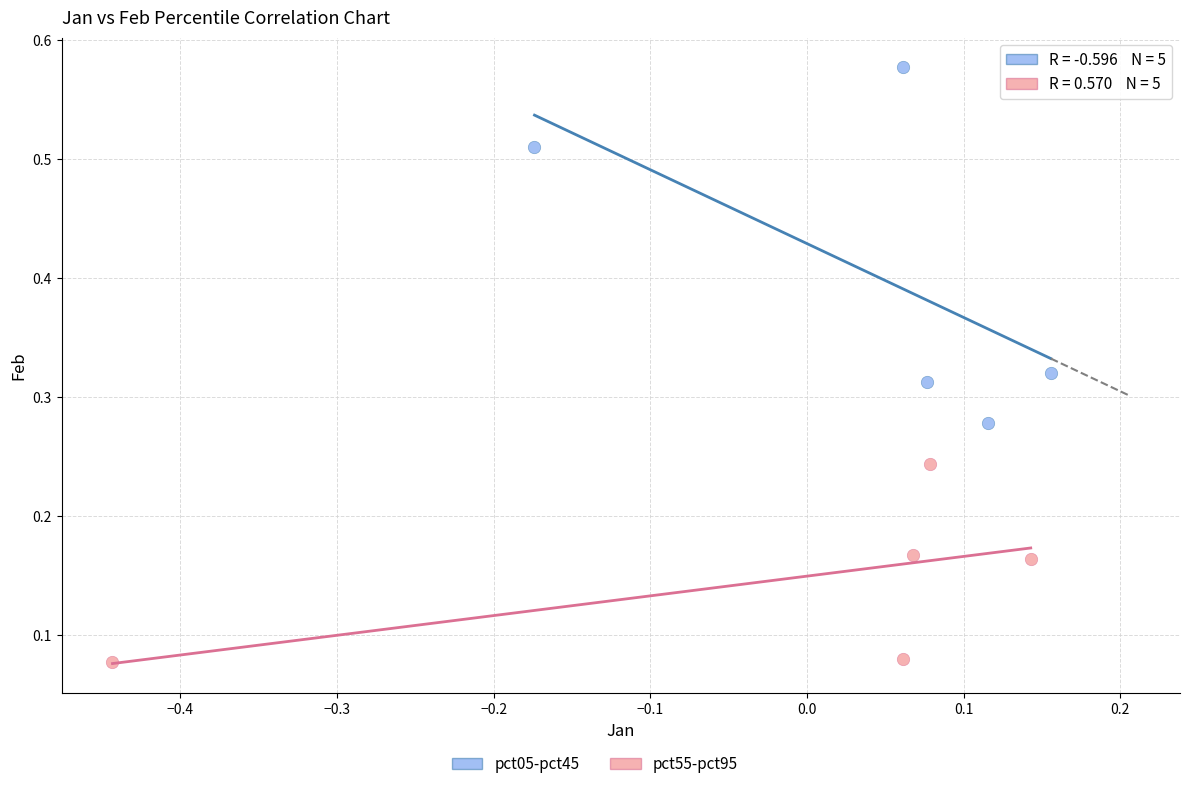

Which series reaches the minimum Y coordinate?

pct55-pct95